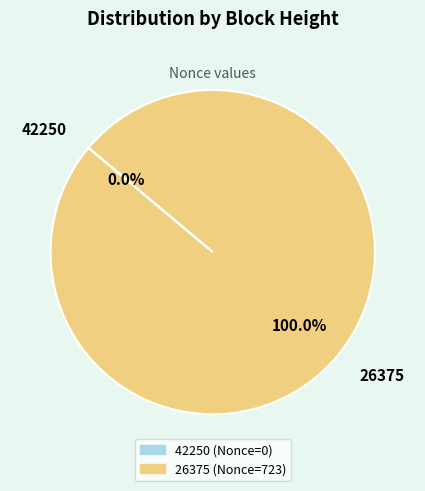

What is the change in value from 42250 to 26375?

+723